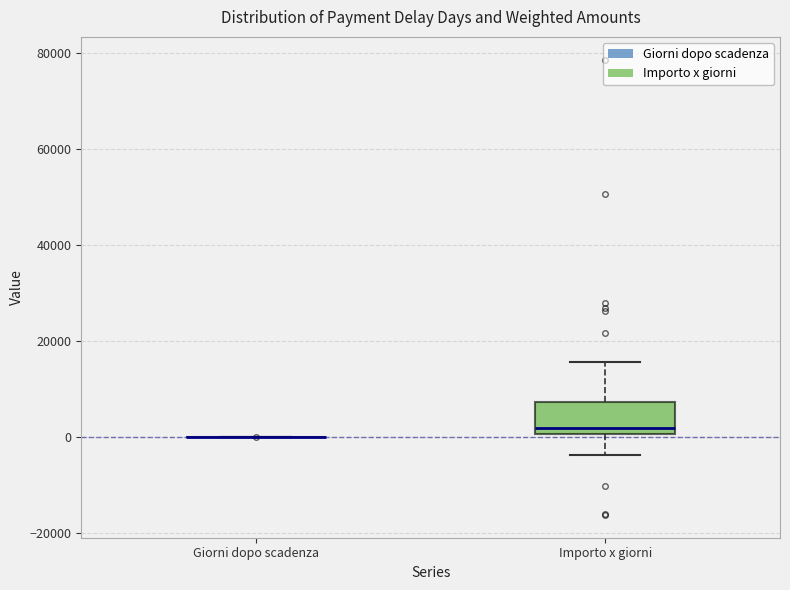

Where does the upper whisker of the box for Importo x giorni end on the y-axis? The values are not printed on the chart, so give them approximately, as read against the axis.

16000